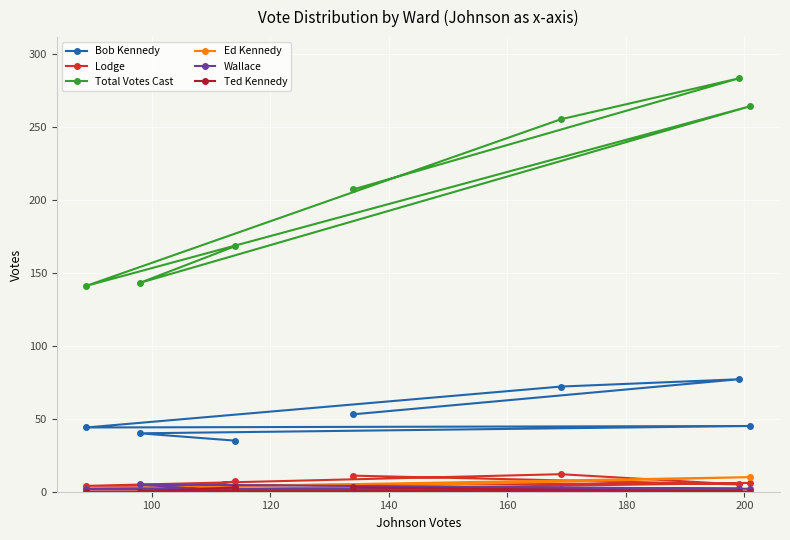

What is the lowest value of the Bob Kennedy series?

35